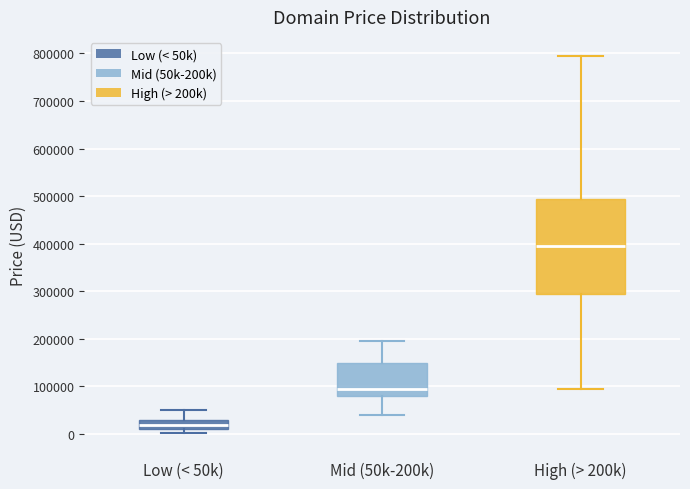

Which box has the lowest median line?

Low (< 50k)